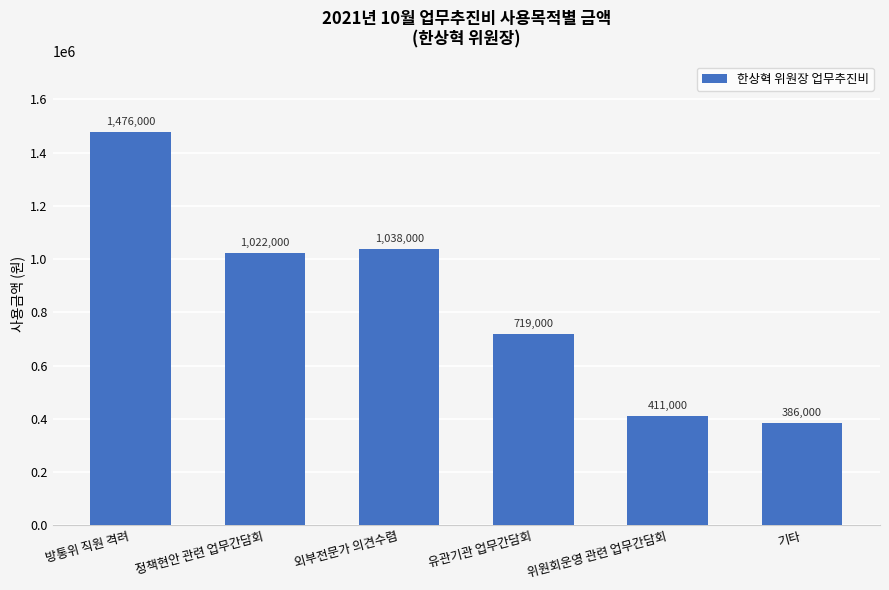

What position from the right is 방통위 직원 격려?

6